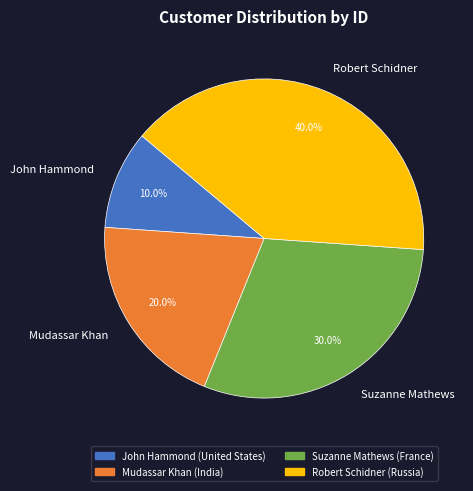

Approximately how many times larger is the value at Suzanne Mathews compared to Mudassar Khan?

1.5